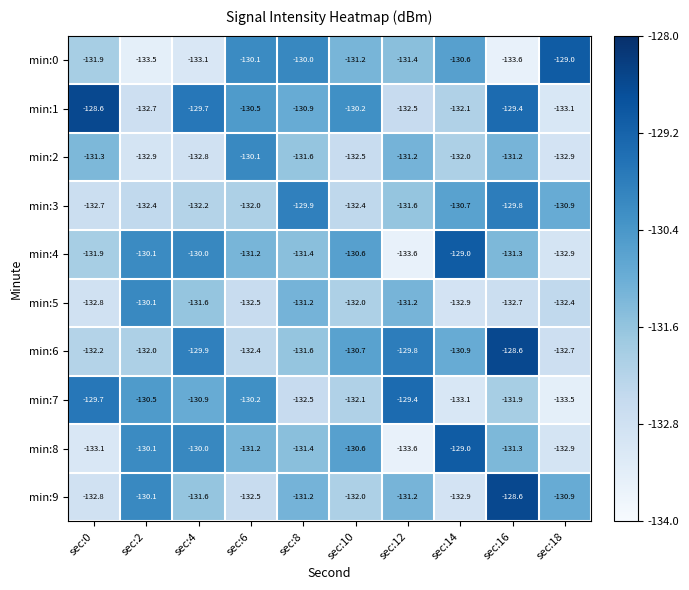

Where does the min:0 series first go above -131?

sec:6